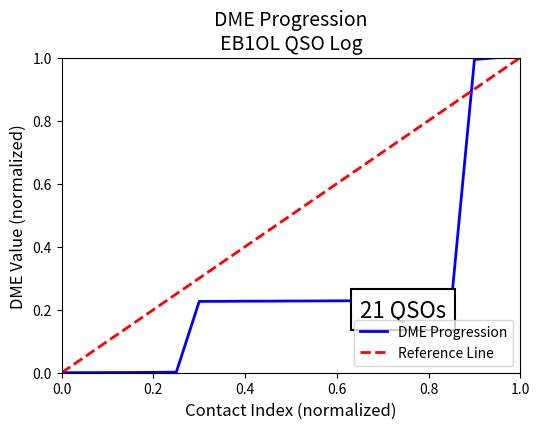

The value of DME Progression at 0.0 is 0.0. True or false?

True